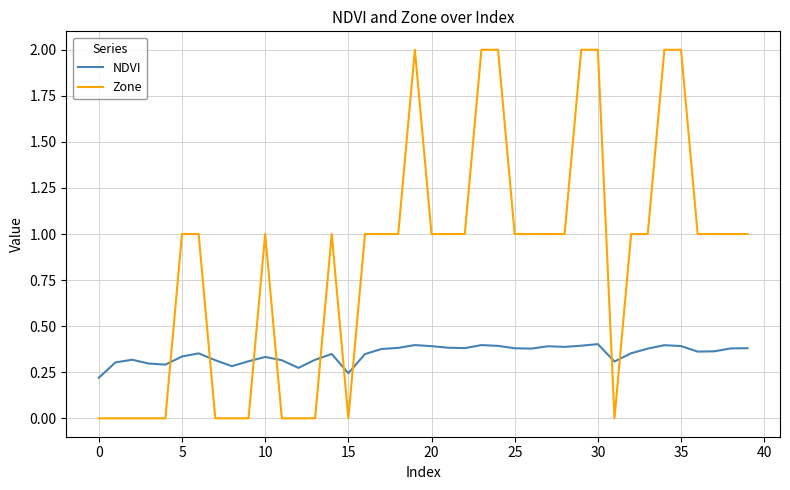

What is the maximum value shown in the chart?

2.0